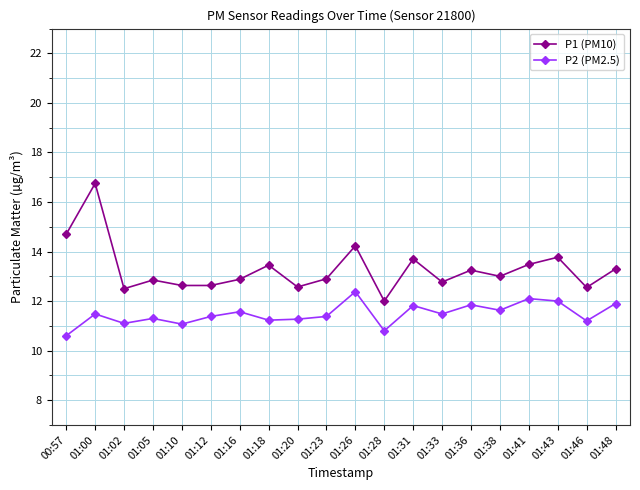

Is this an area chart (filled region under the line)?

No